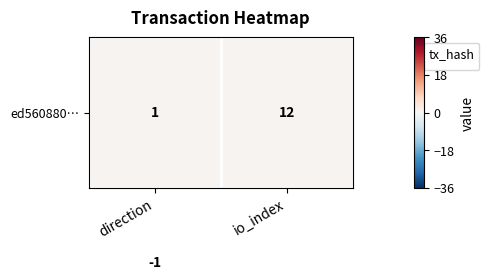

At which category is the sum across all series the highest?

io_index